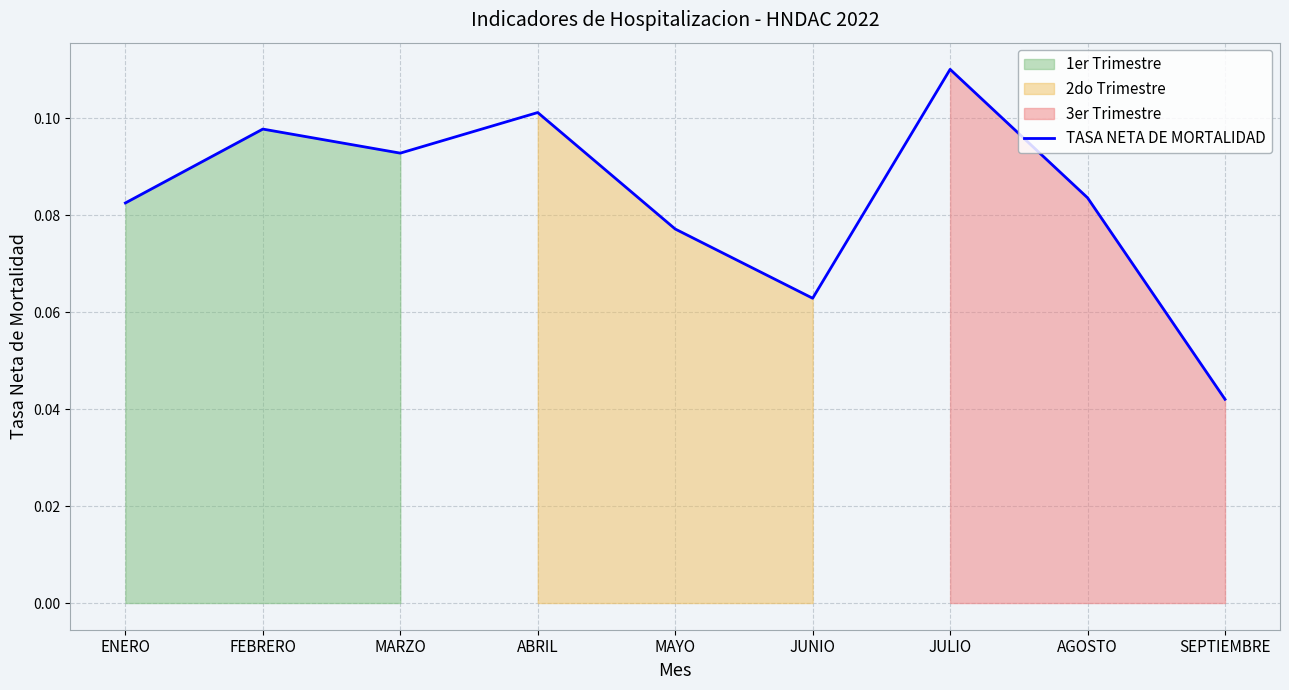

What value does the data have at MAYO?

0.1